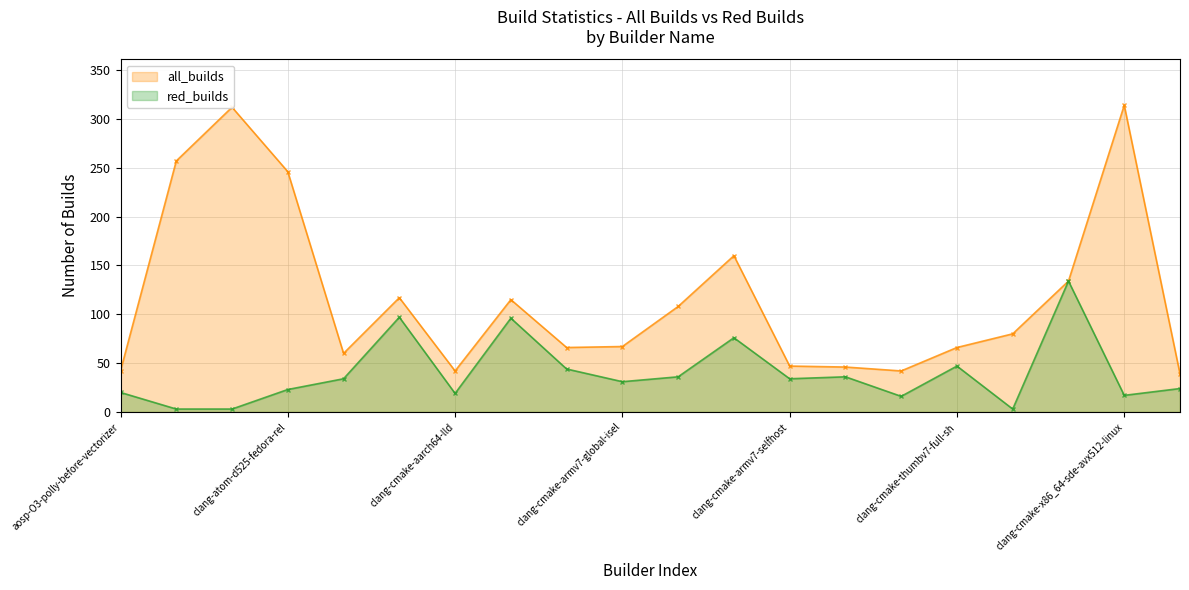

How many interior local valleys does the red_builds series have?

6